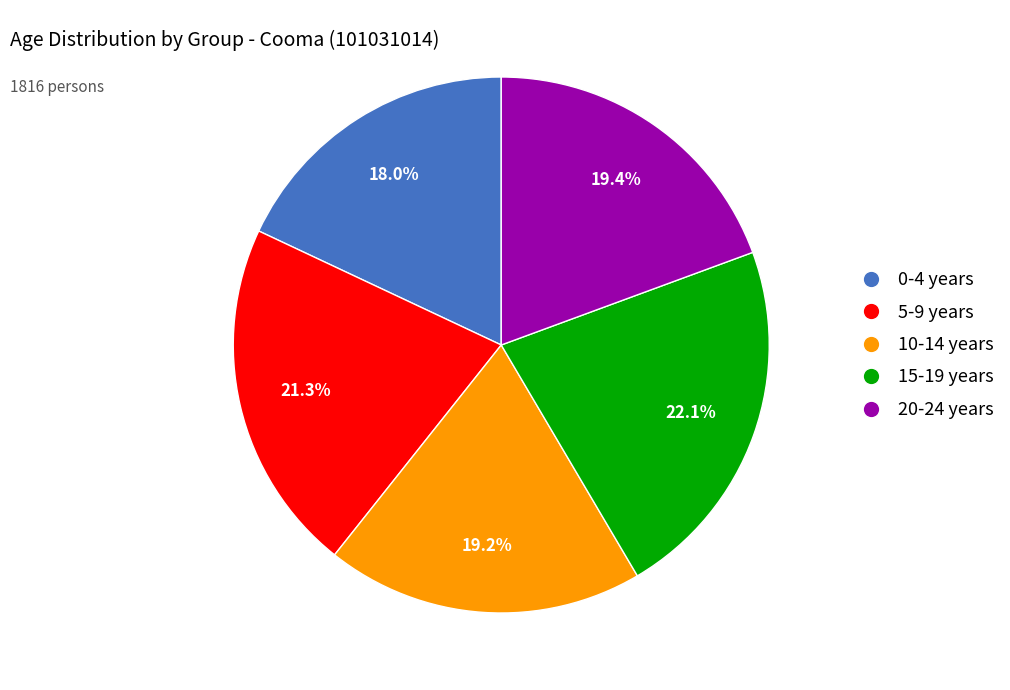

True or false: 15-19 years accounts for 14% of the total.

False